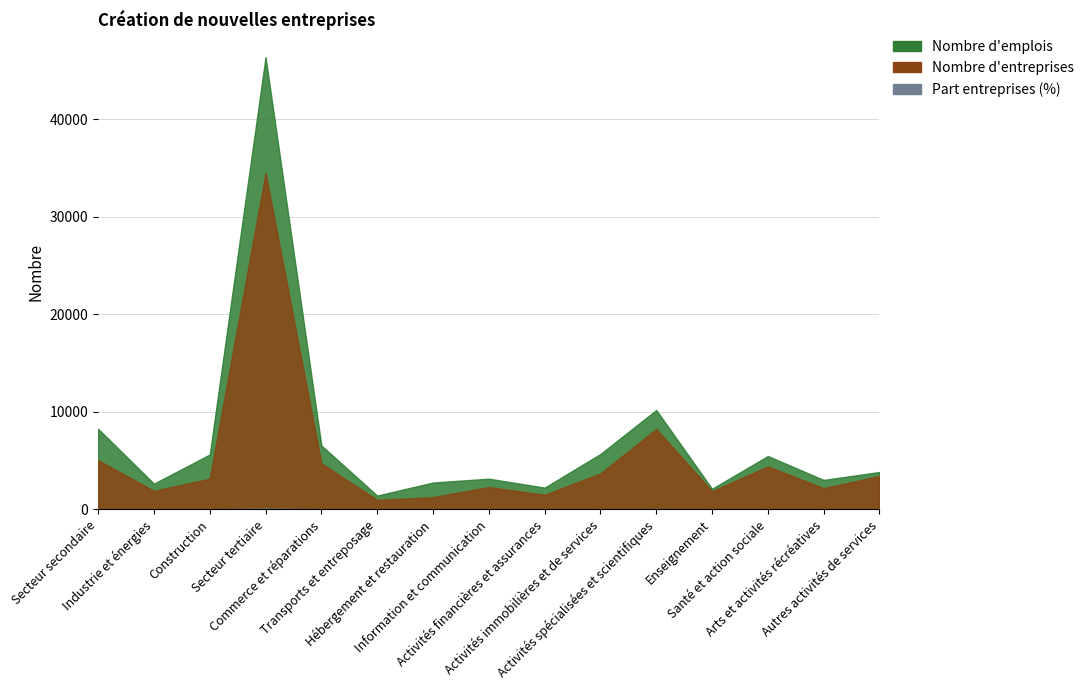

Reading right to left, transcribe all the data shown in this chart.

Nombre d entreprises (chiffres absolus): 3416.0	2173.0	4403.0	1857.0	8242.0	3684.0	1492.0	2289.0	1249.0	964.0	4722.0	34491.0	3145.0	1890.0	5035.0
Nombre d entreprises (en %): 8.6	5.5	11.1	4.7	20.9	9.3	3.8	5.8	3.2	2.4	11.9	87.3	8.0	4.8	12.7
Nombre d emplois (chiffres absolus): 3831.0	3015.0	5468.0	2112.0	10183.0	5675.0	2227.0	3145.0	2750.0	1413.0	6547.0	46366.0	5625.0	2632.0	8257.0